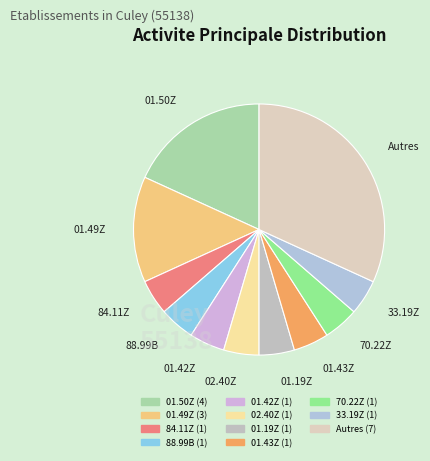

What is the largest slice in the pie chart?

Autres